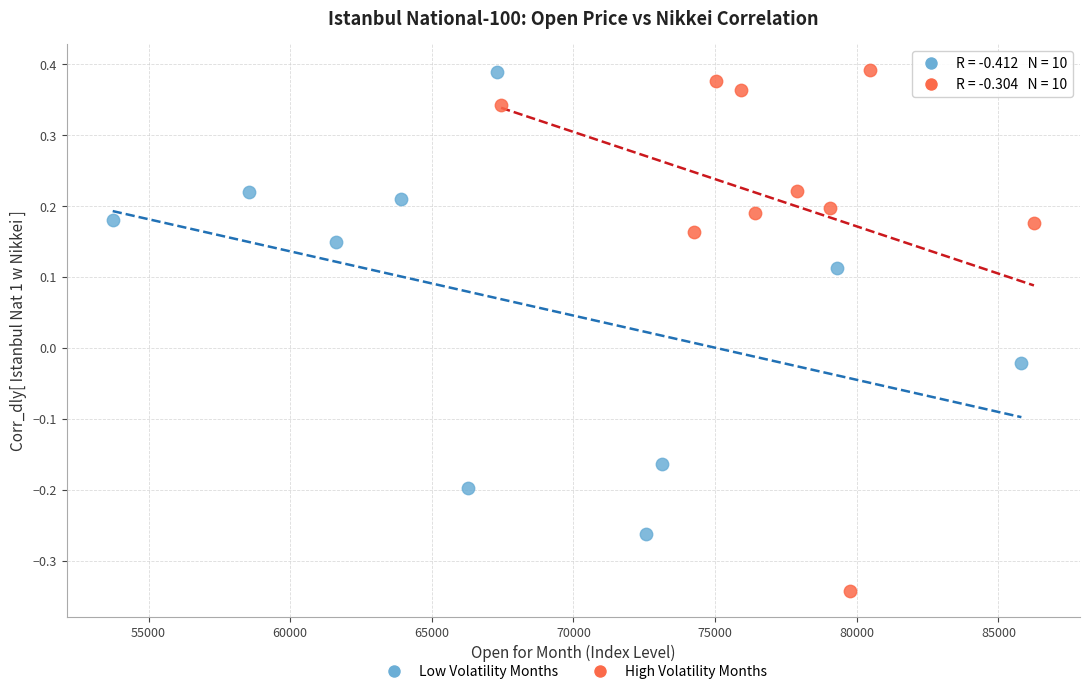

Which series has the largest Y range (max minus min)?

High Volatility Months